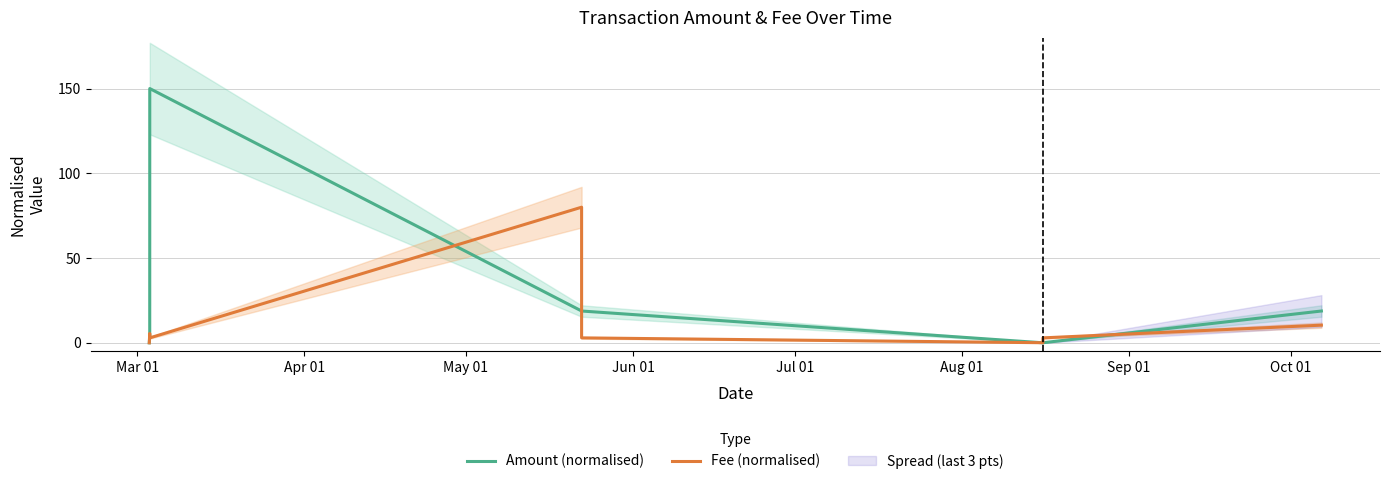

How many data points in Fee (normalised) are less than 2?

2